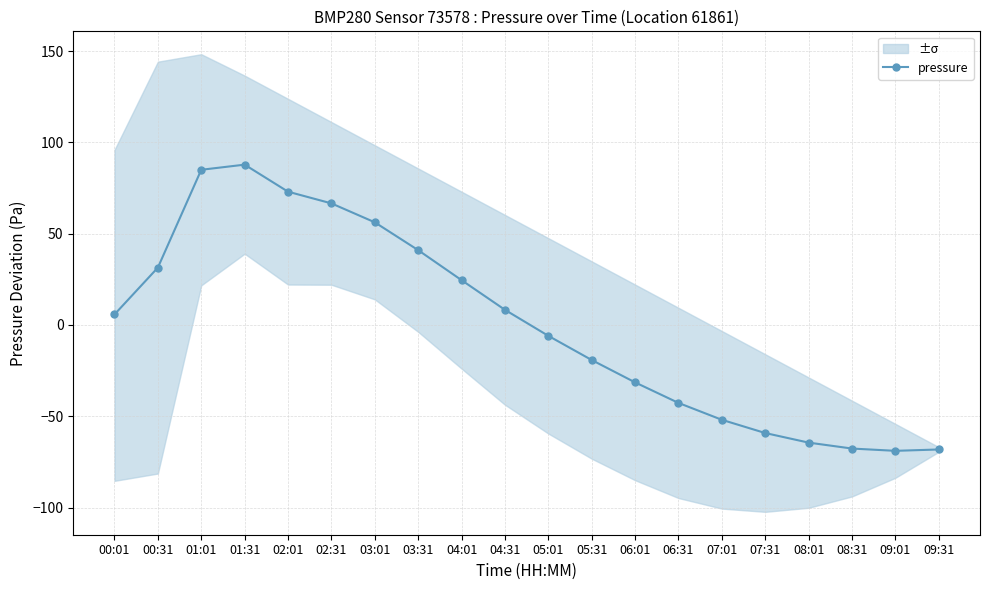

How many values are below 5?

10